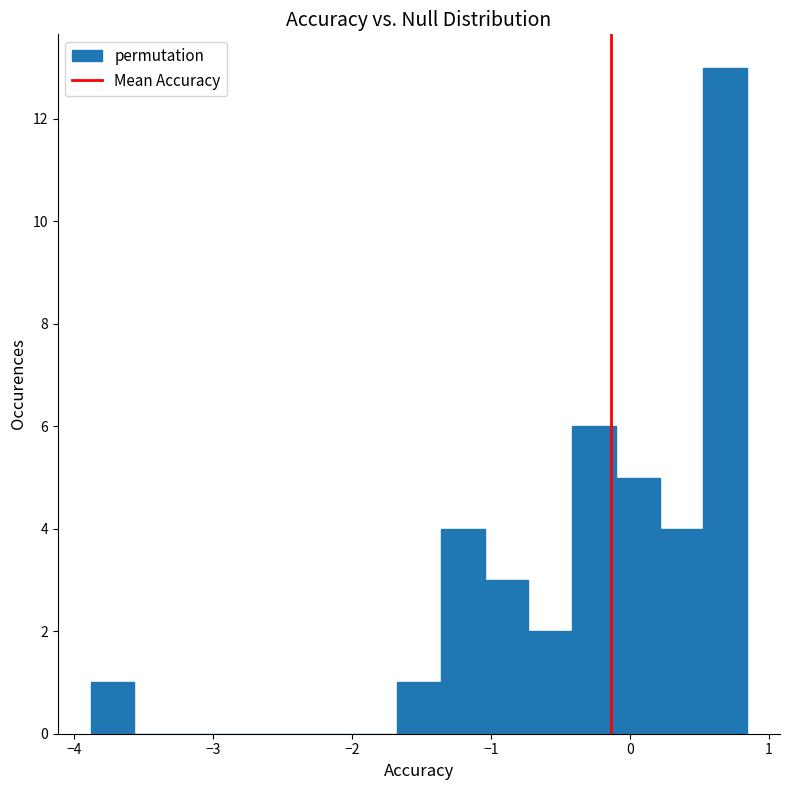

Around what value on the x-axis is the tallest bar? Give the approximate position of its centre, as read against the axis.

0.7